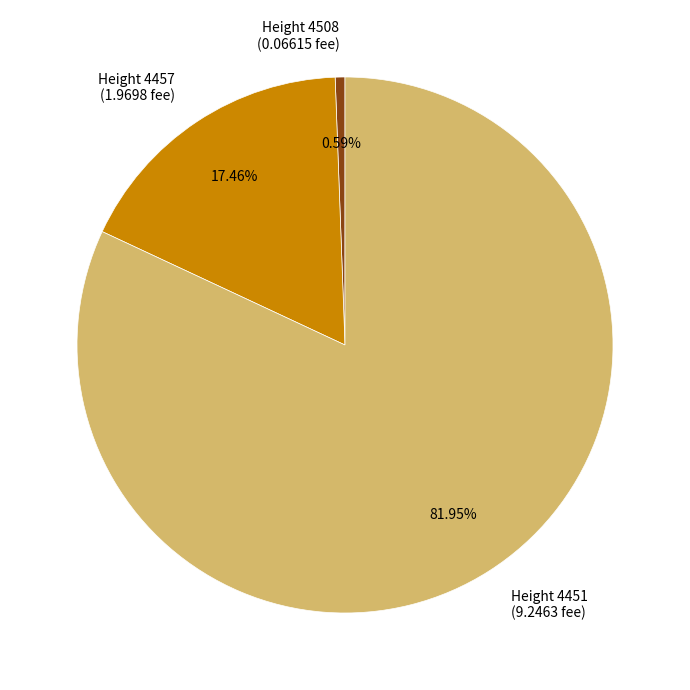

Count the number of slices in the pie.

3